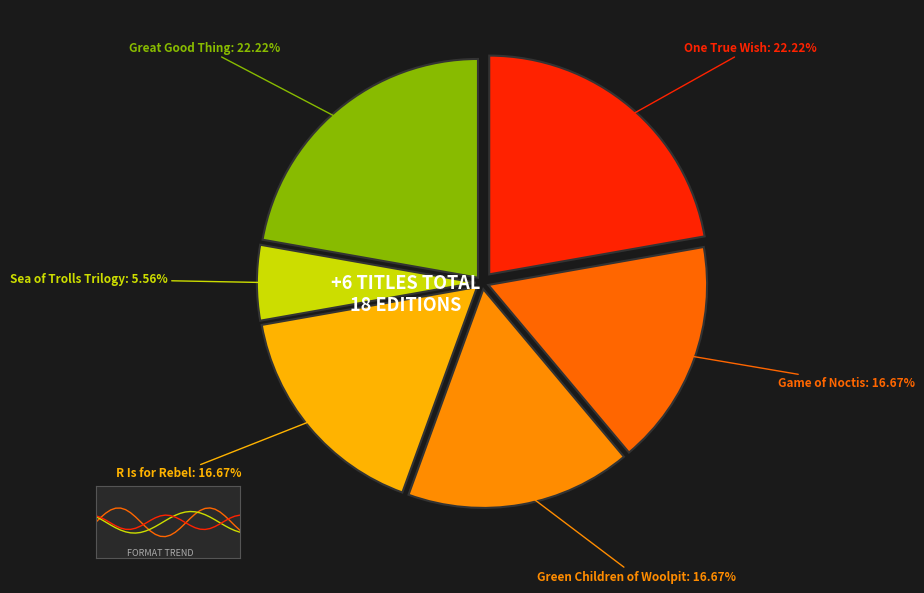

True or false: R Is for Rebel accounts for 8% of the total.

False